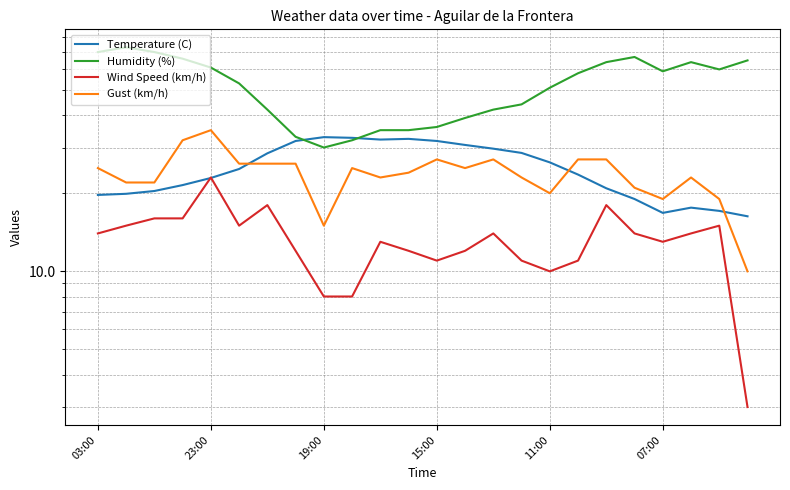

Count the number of categories in the chart.

24